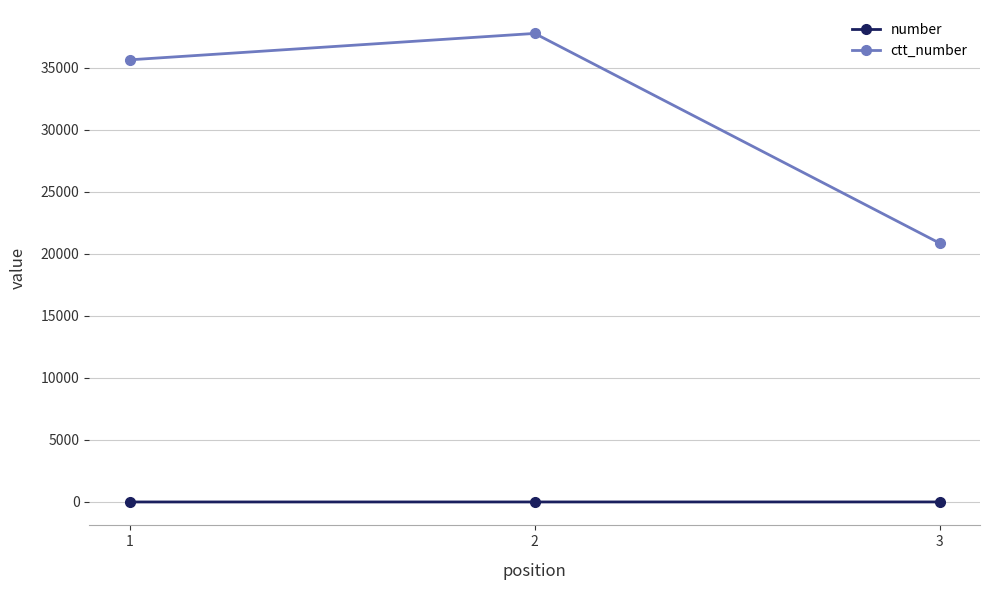

Count the ctt_number values in the range 20859 to 37753.

3